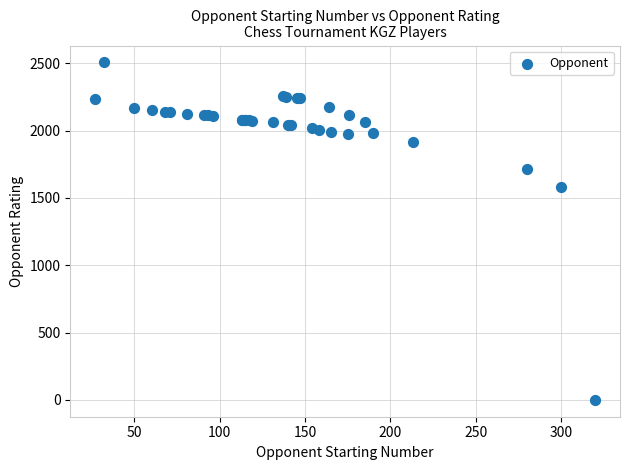

What Y value in the scatter plot is closest to 1253?

1585